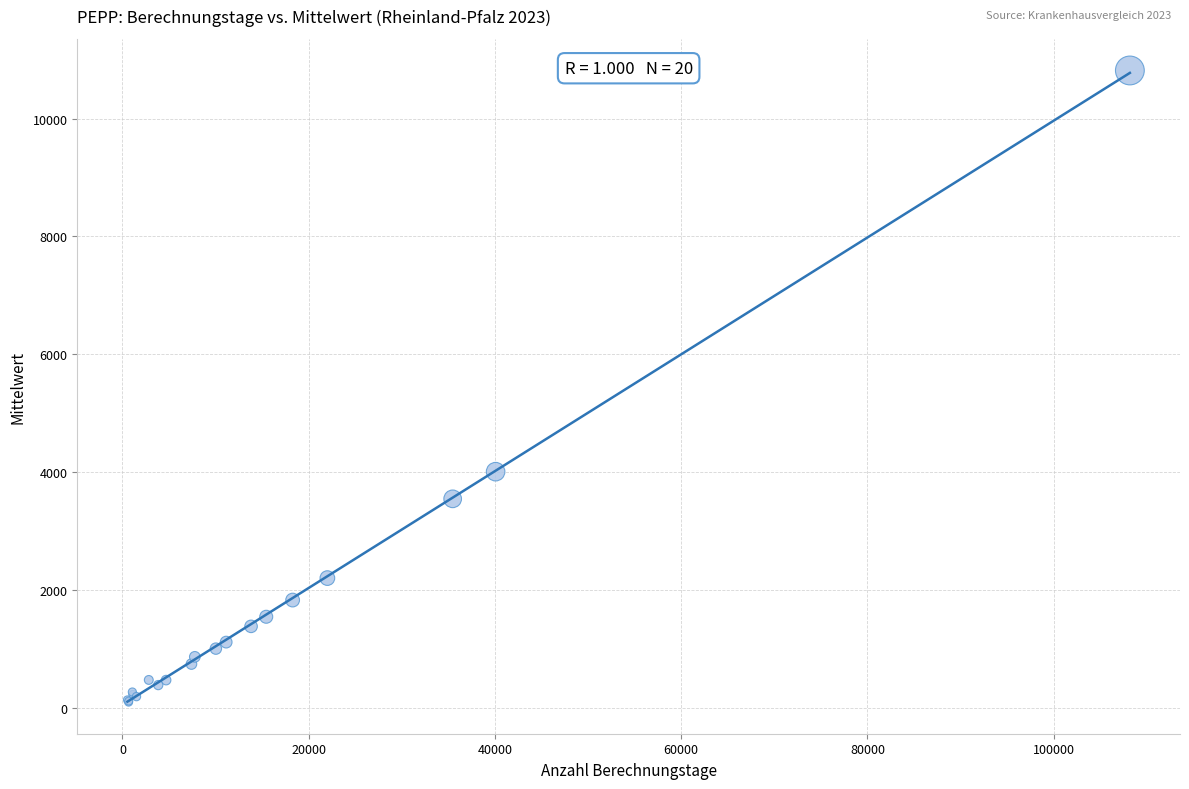

What Y value in the scatter plot is closest to 5456?

4007.3